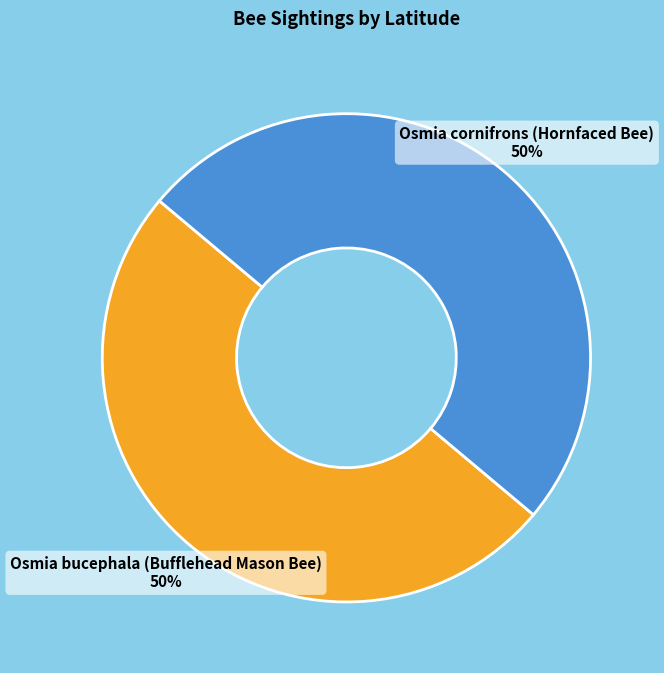

To the nearest percent, what is the combined percentage of Osmia cornifrons (Hornfaced Bee) and Osmia bucephala (Bufflehead Mason Bee)?

100%